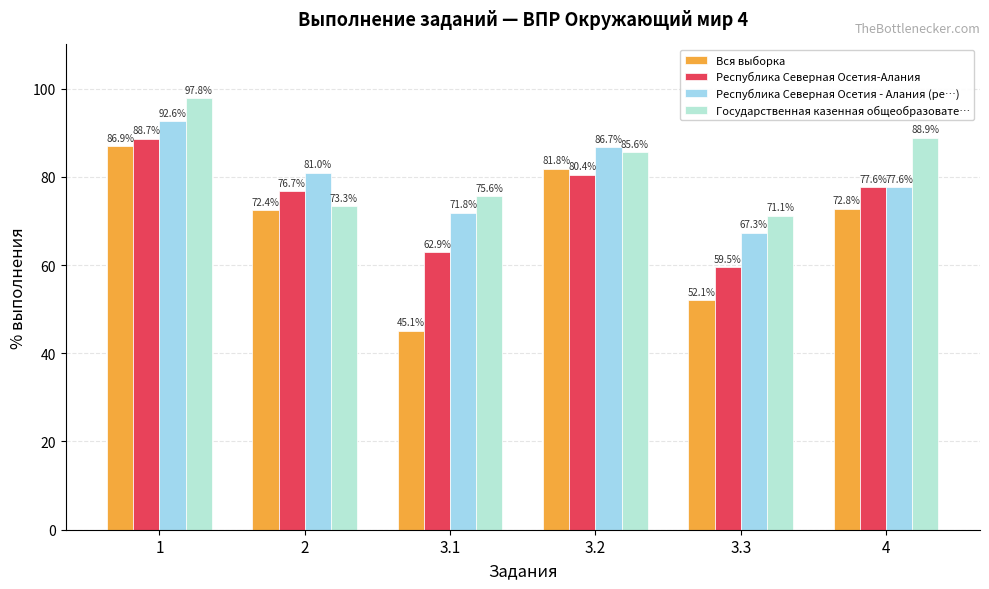

At which label does Республика Северная Осетия-Алания first exceed 77?

1